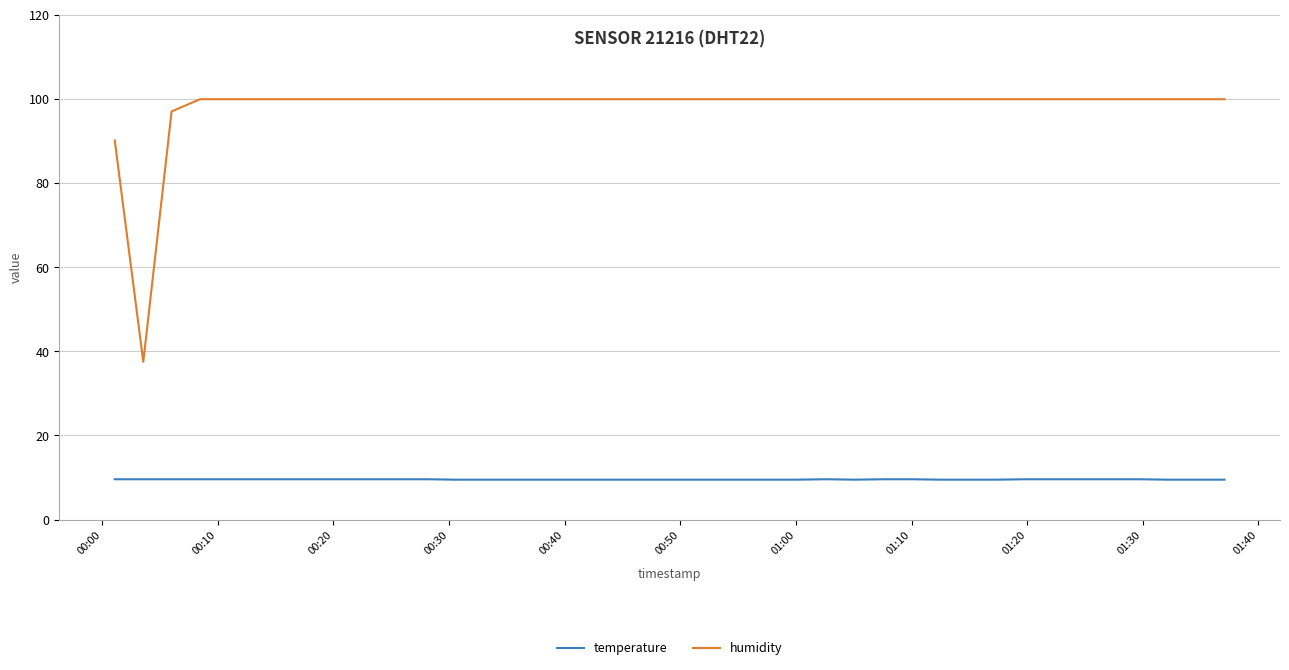

At how many categories does at least one series exceed 27?

40